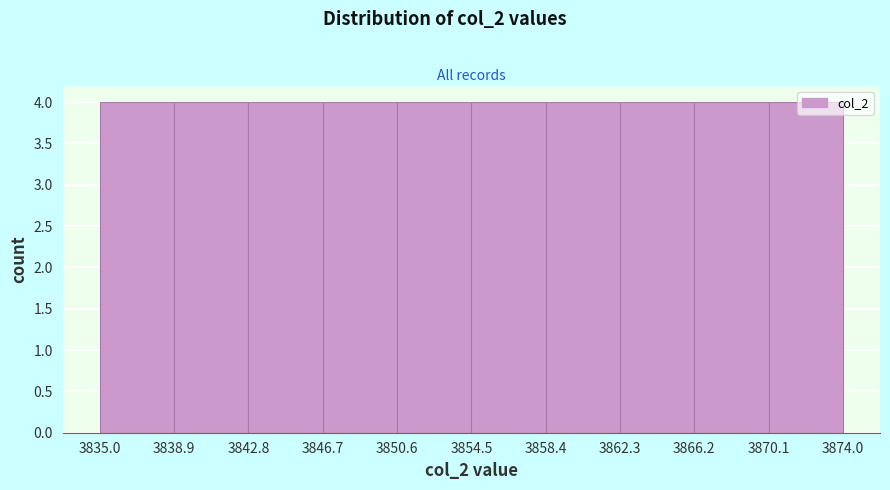

Reading left to right, list every bar in this chart as the range it spans on the x-axis followed by its height. The values are not printed on the chart, so give them approximately, as read against the axis.

3835.0 to 3838.9: 4
3838.9 to 3842.8: 4
3842.8 to 3846.7: 4
3846.7 to 3850.6: 4
3850.6 to 3854.5: 4
3854.5 to 3858.4: 4
3858.4 to 3862.3: 4
3862.3 to 3866.2: 4
3866.2 to 3870.1: 4
3870.1 to 3874.0: 4